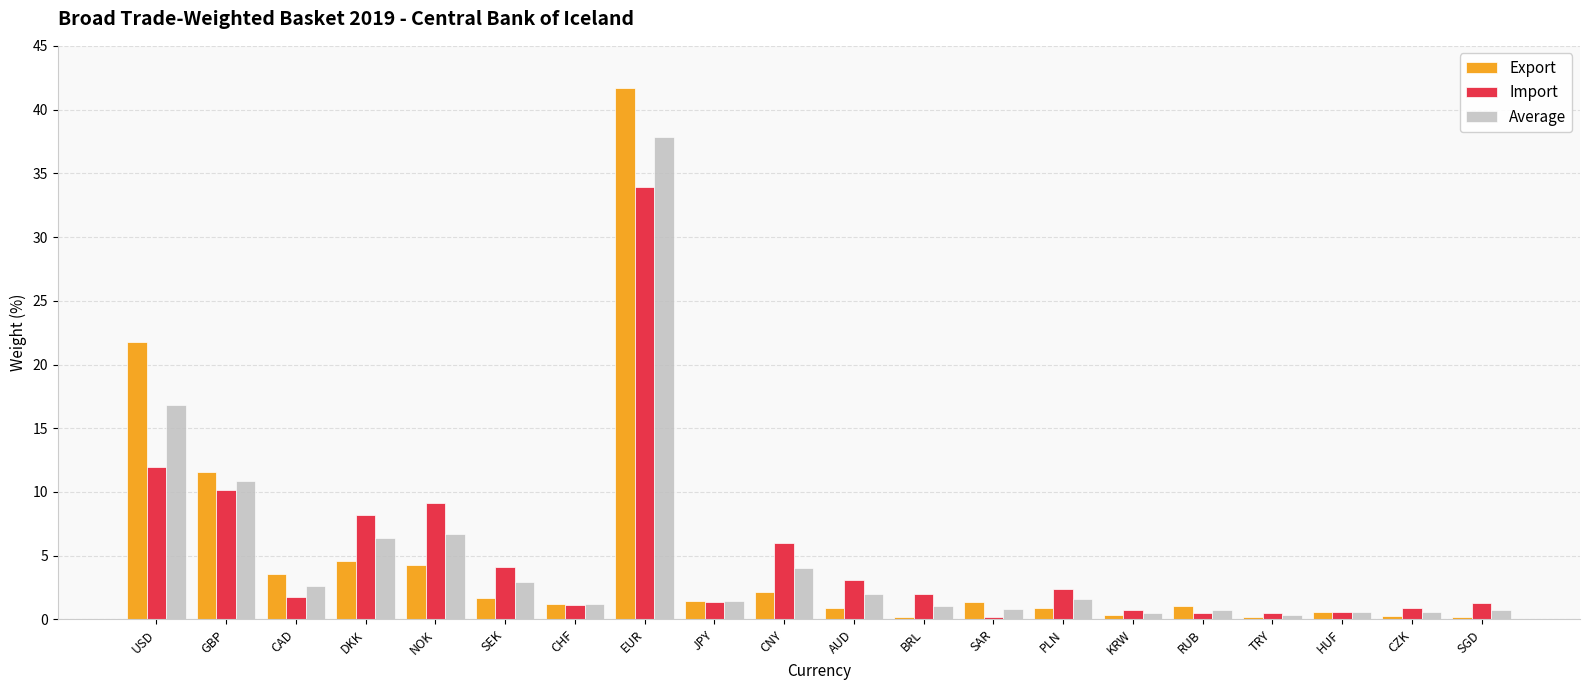

What is the average value of the Import series?

5.0